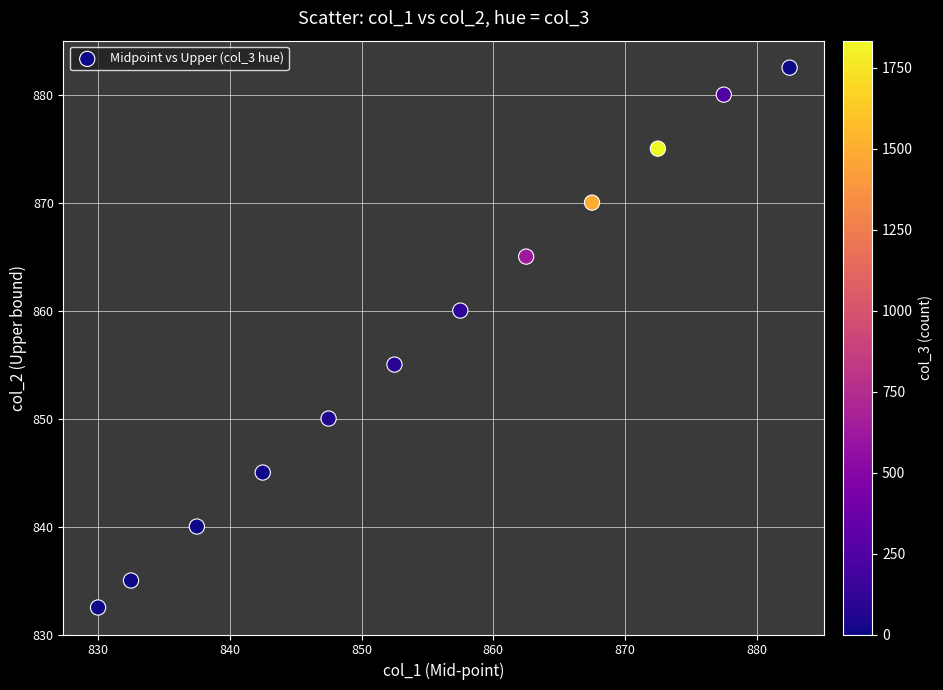

What Y value in the scatter plot is closest to 857?

855.0